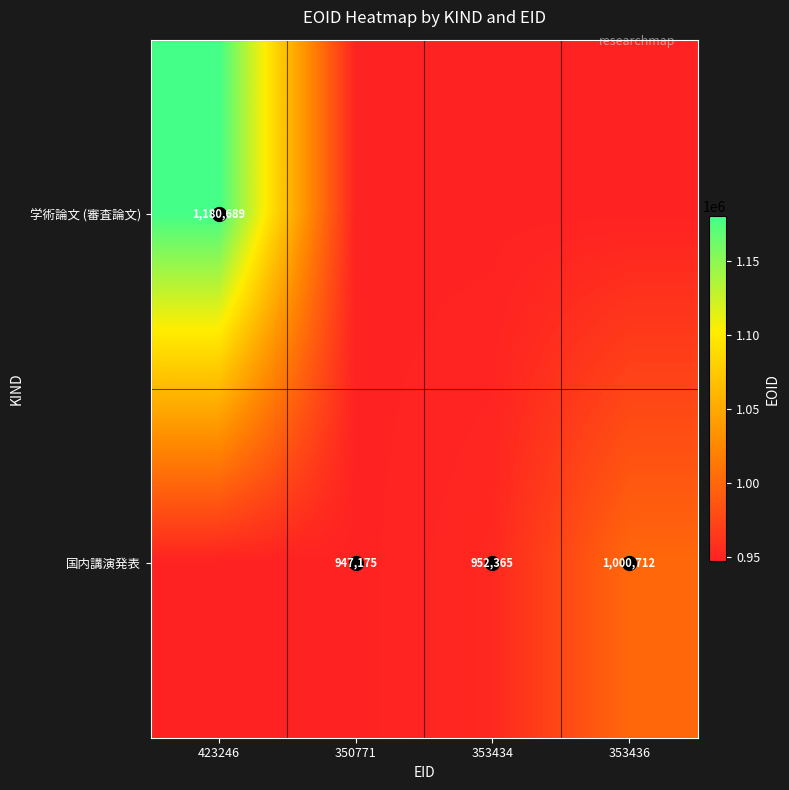

List the labels in order of 学術論文 (審査論文) value, smallest first.

350771, 353434, 353436, 423246